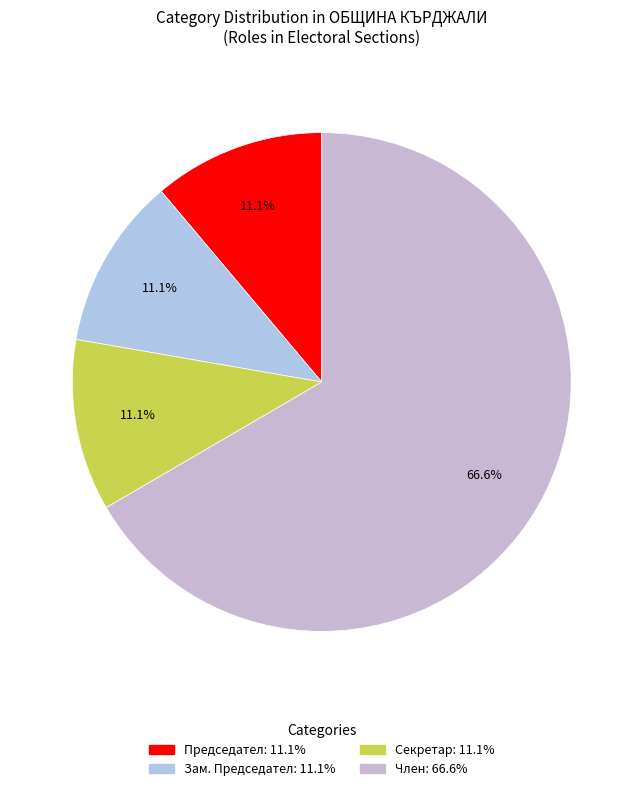

How many slices are in this pie chart?

4